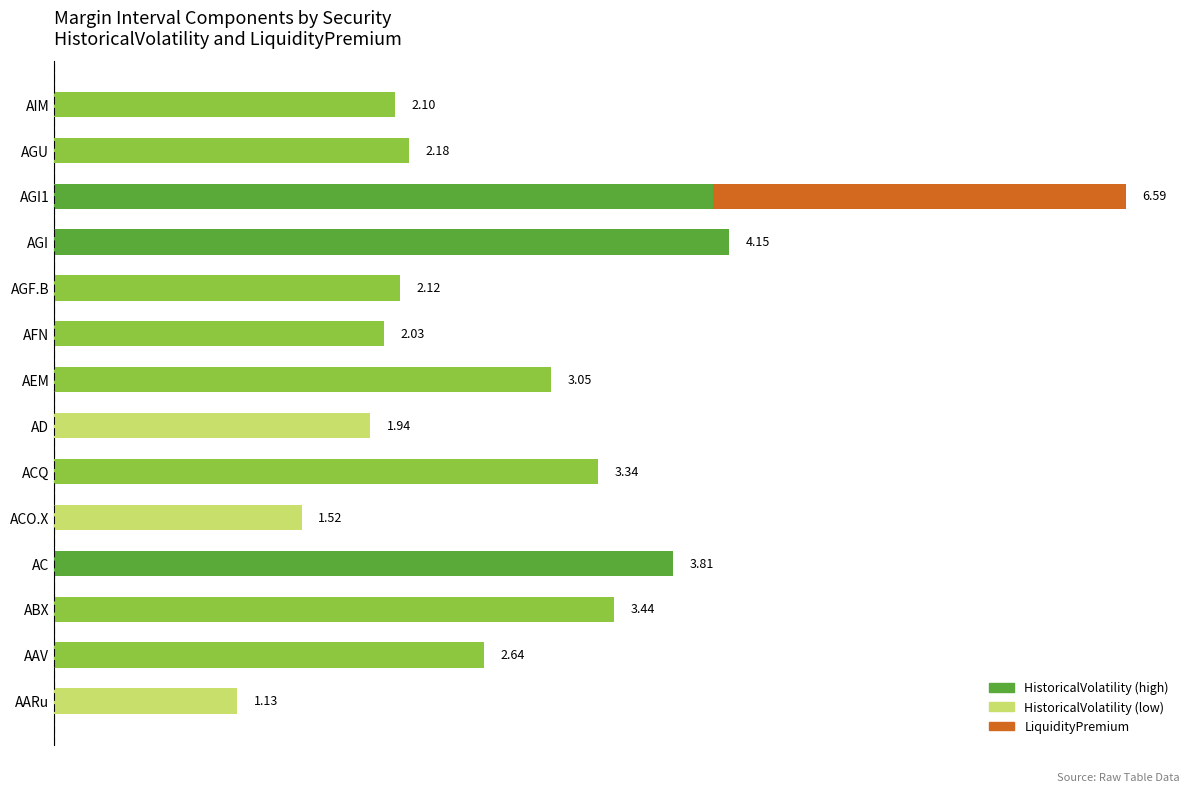

At which category is the sum across all series the highest?

AGI1